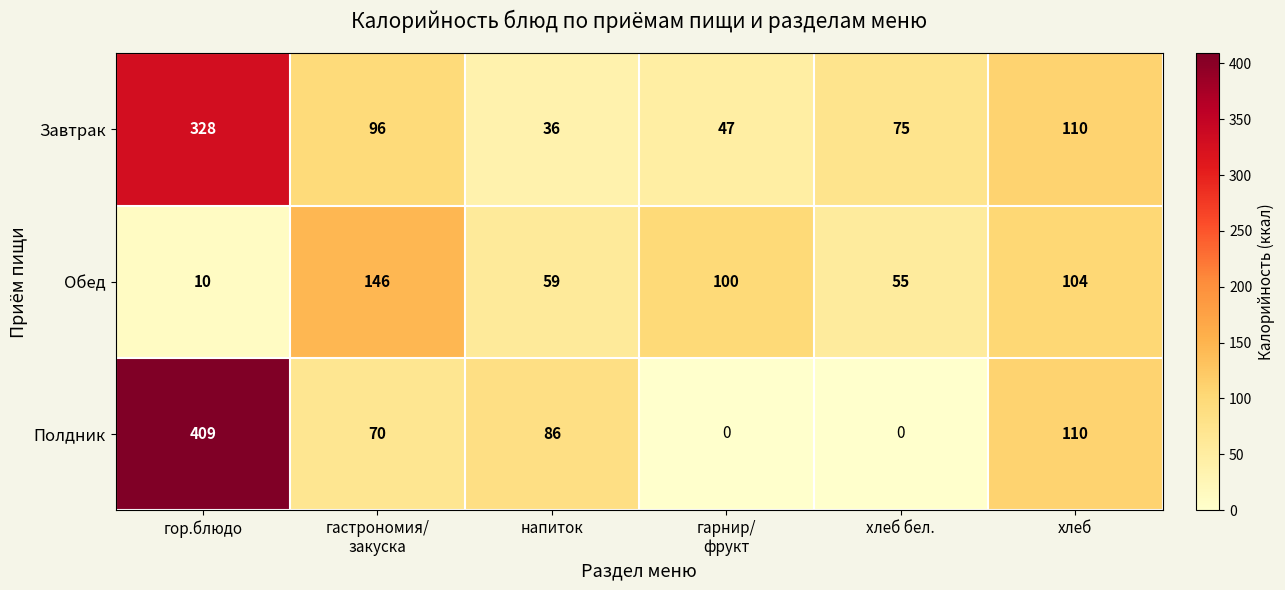

How many distinct data groups are displayed?

3